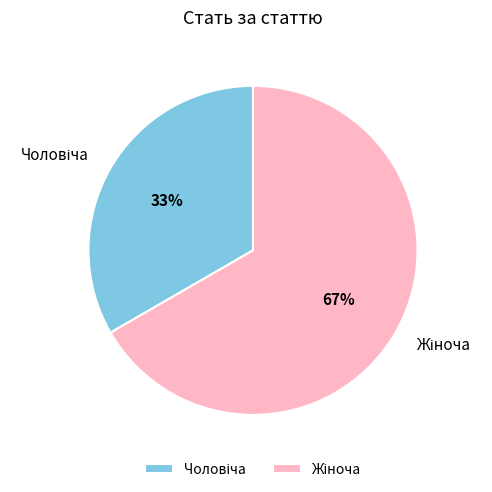

Does any single category account for the majority?

Yes